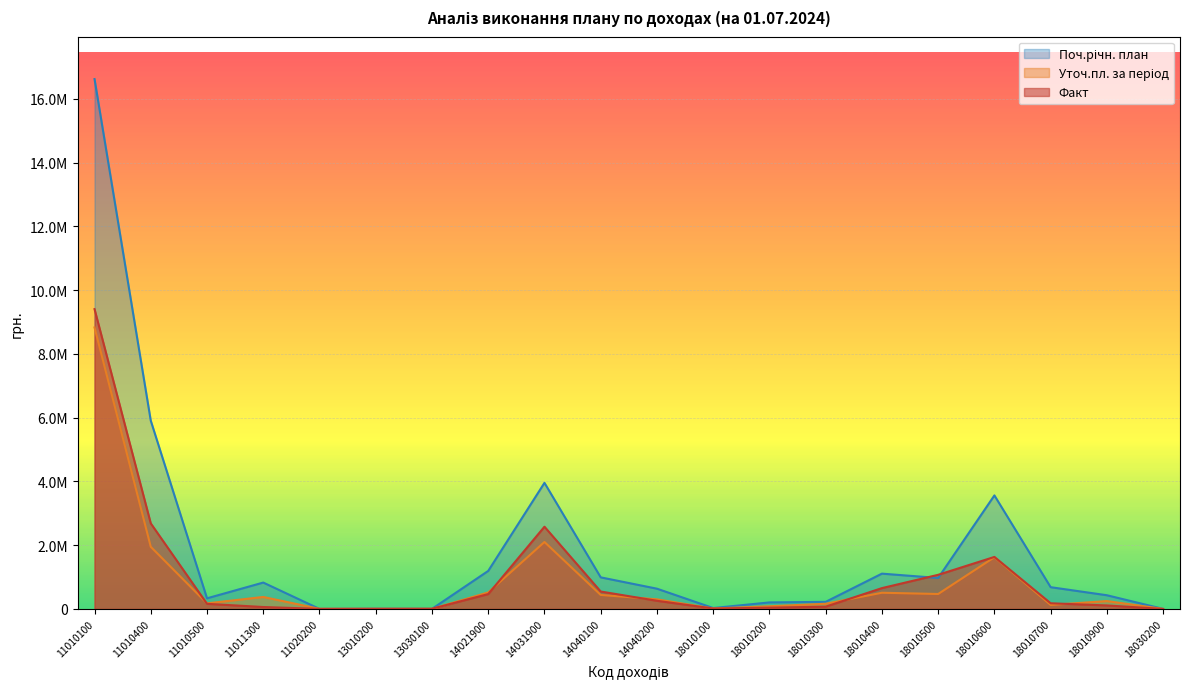

What is the difference between the maximum and second lowest values in the Факт series?

9403881.9